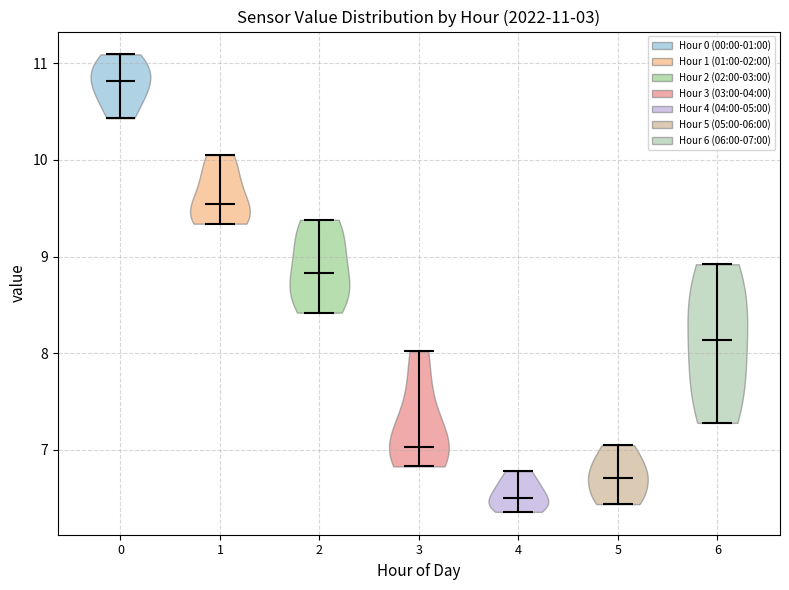

Which violin has the highest median line?

0